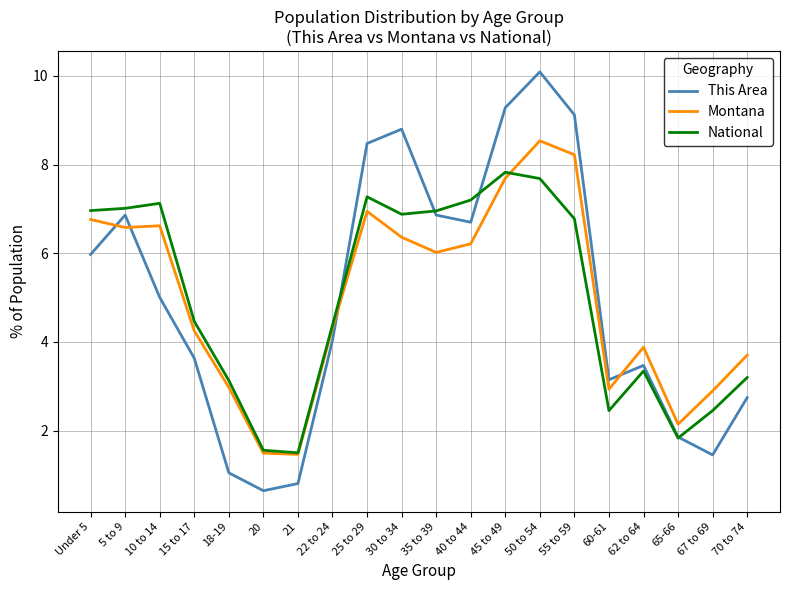

Which series changed the most between 10 to 14 and 70 to 74?

National